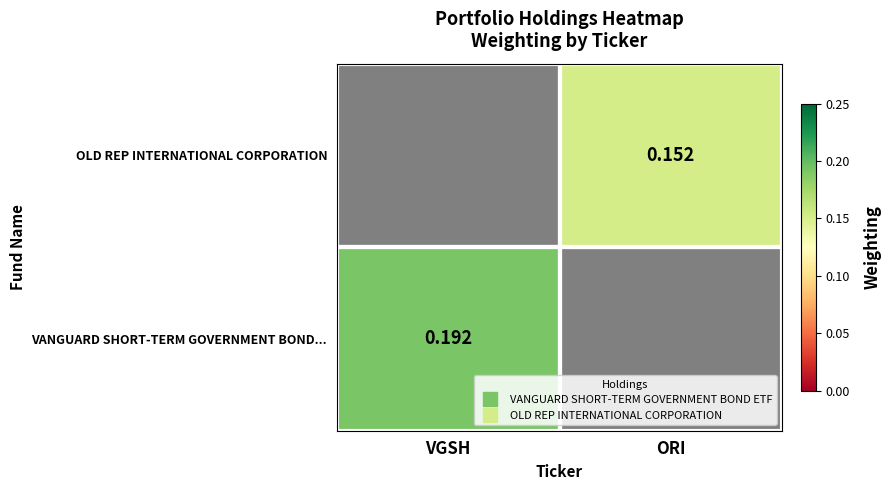

At which label does OLD REP INTERNATIONAL CORPORATION reach its peak?

ORI